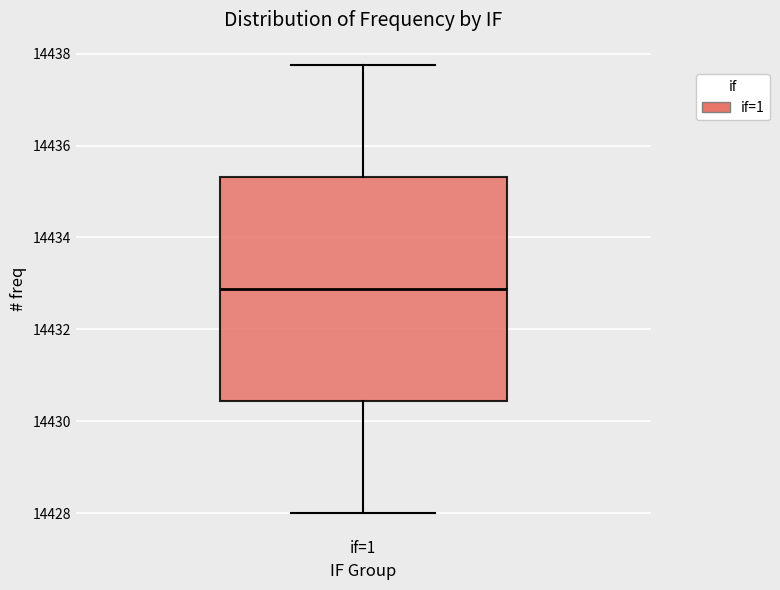

Read this box plot against the y-axis: the position of the median line, the range covered by the box, and the ends of both whiskers. The values are not printed on the chart, so give them approximately, as read against the axis.

median 14432.8, box 14430.4 to 14435.4, whiskers 14428.0 to 14437.8